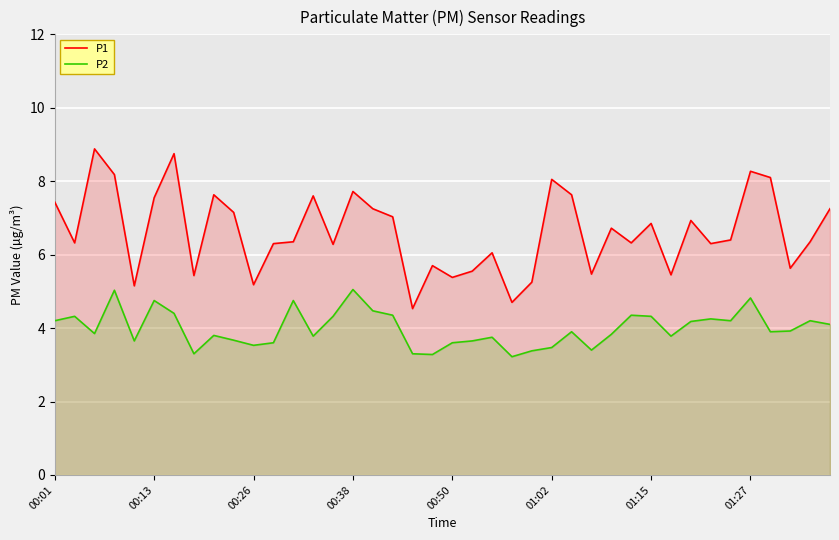

True or false: P1 and P2 intersect in this chart.

False